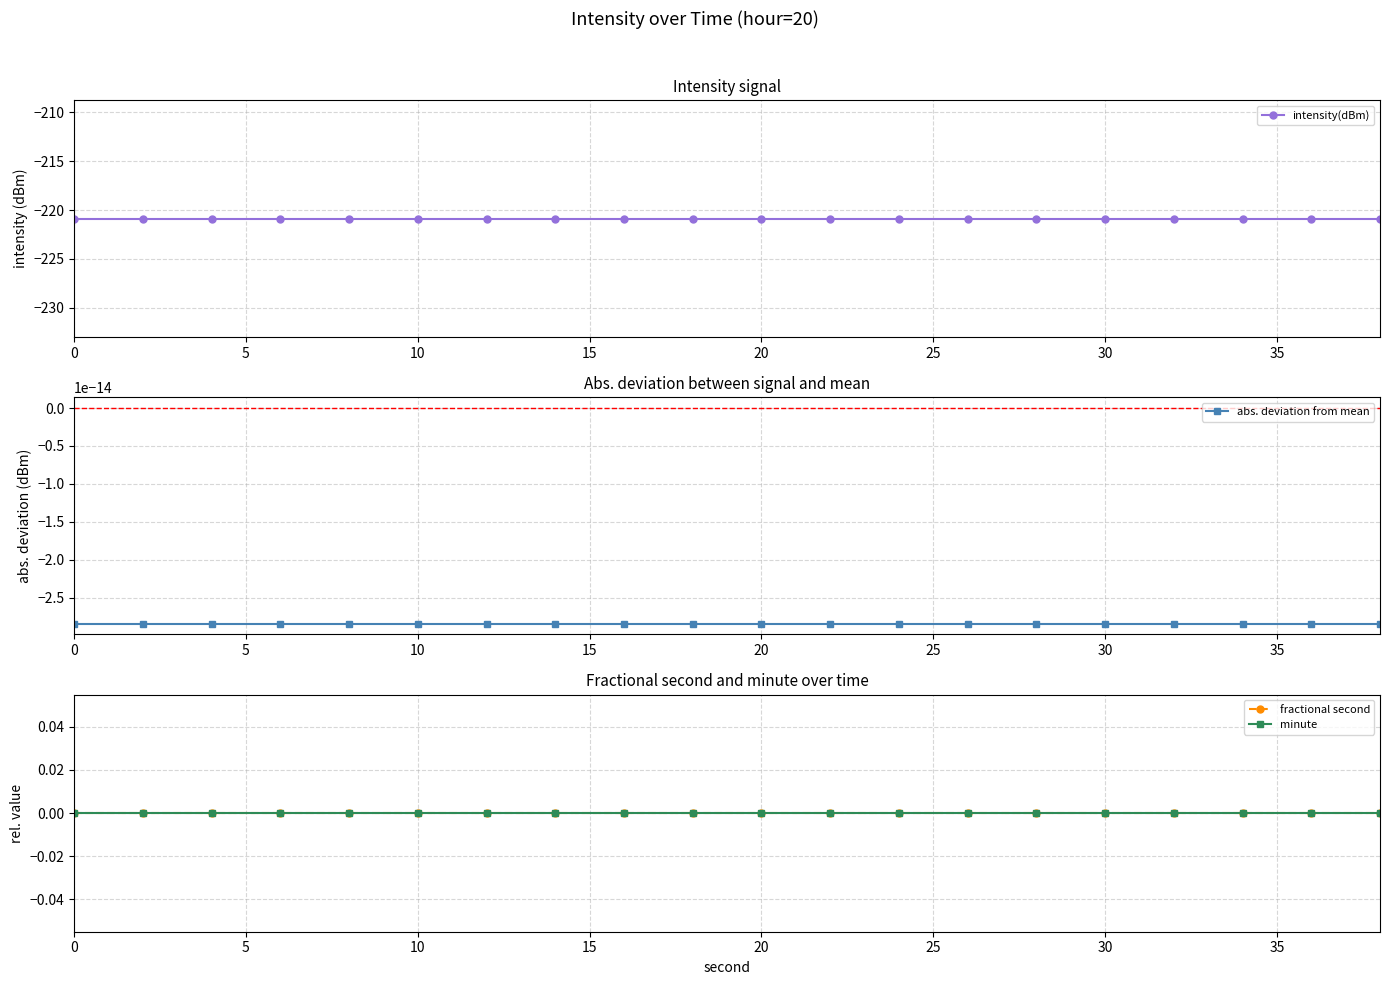

Which series has the largest total across all categories?

fractional second